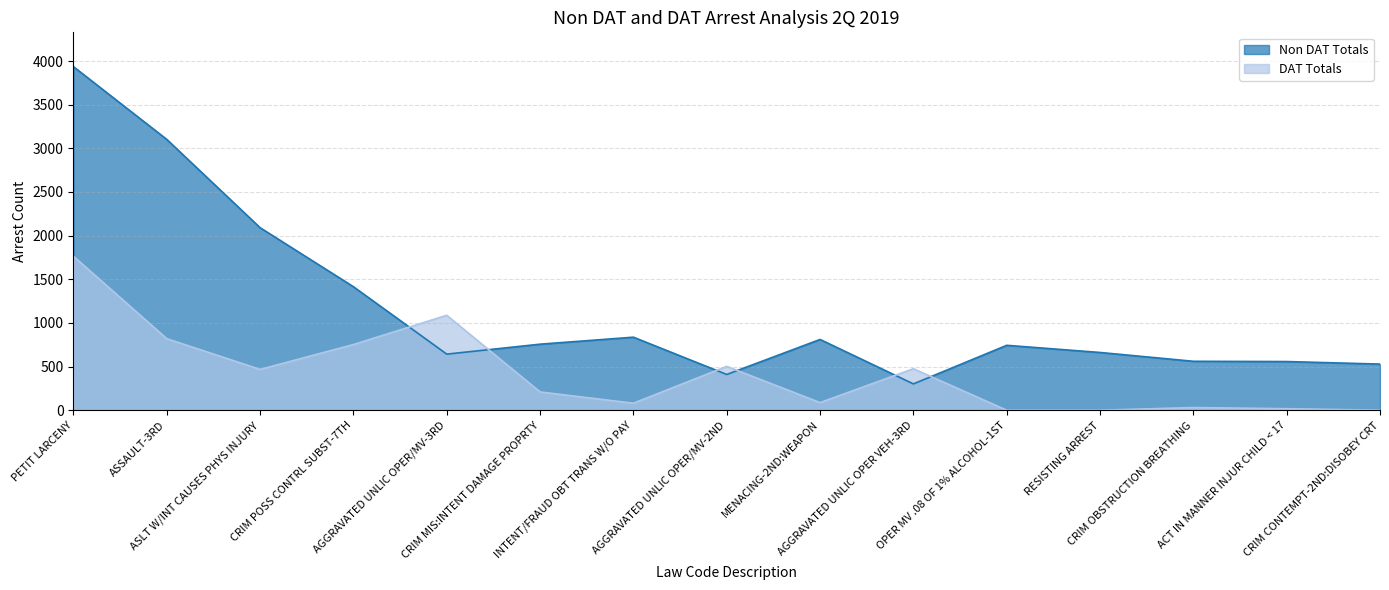

What is the maximum value for DAT Totals?

1764